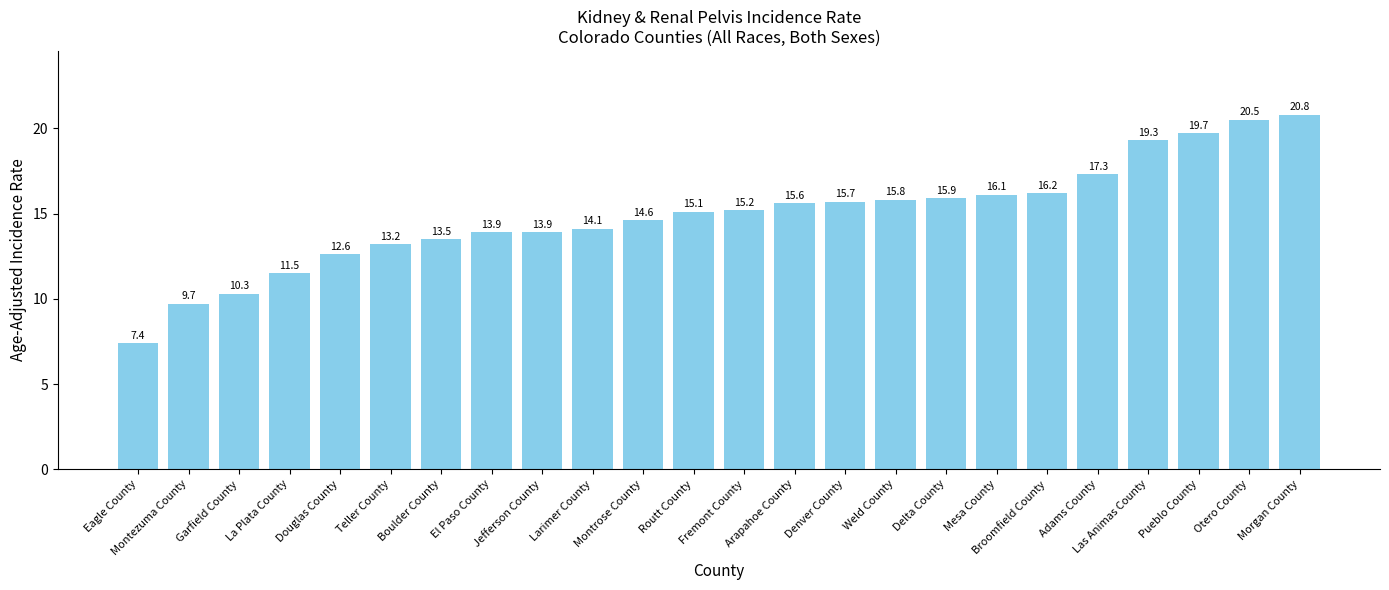

What is the difference between the maximum and second lowest values?

11.1